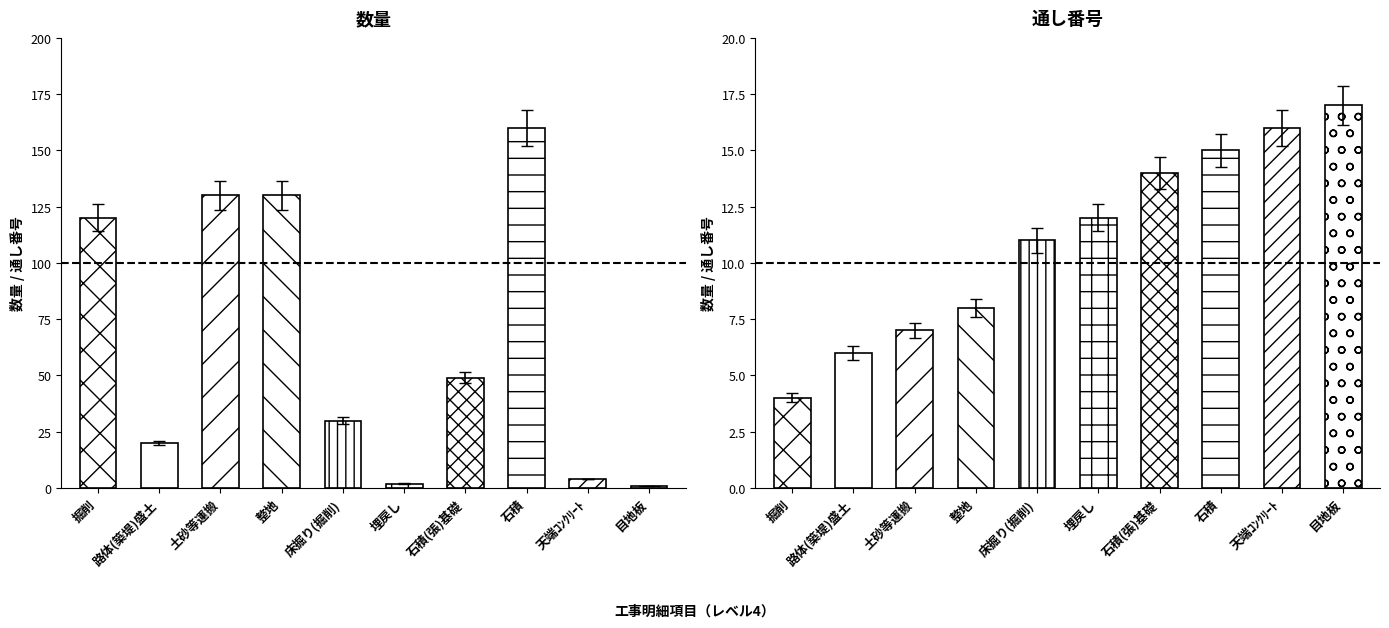

Rank the categories by 数量 value from highest to lowest.

石積, 土砂等運搬, 整地, 掘削, 石積(張)基礎, 床掘り(掘削), 路体(築堤)盛土, 天端ｺﾝｸﾘｰﾄ, 埋戻し, 目地板